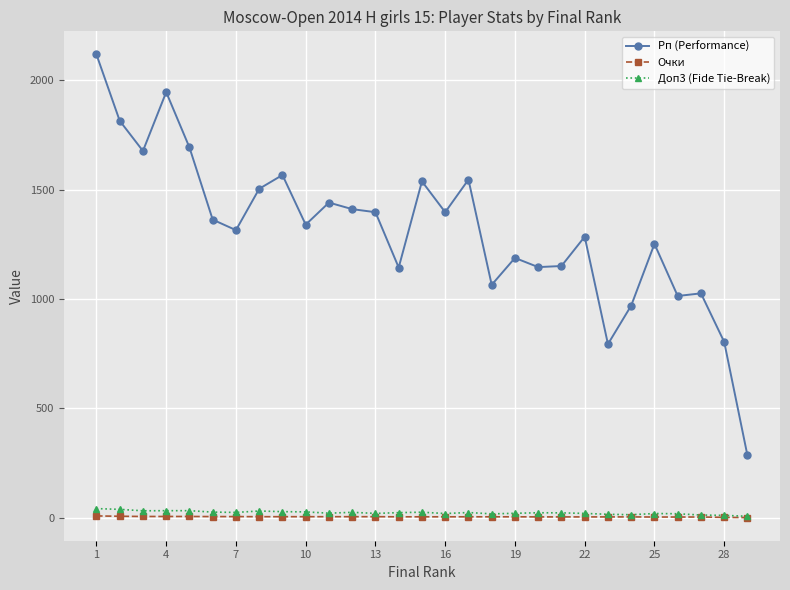

At how many categories does at least one series exceed 1643?

5